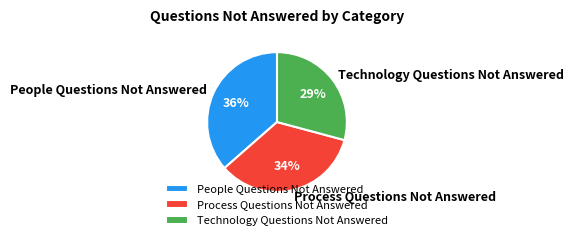

Between Process Questions Not Answered and People Questions Not Answered, which is larger?

People Questions Not Answered